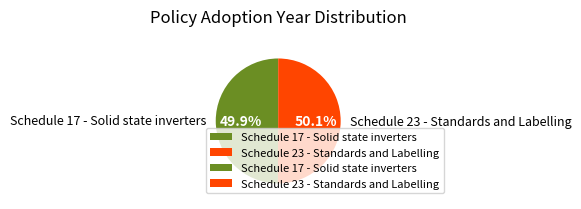

Approximately how many times larger is the value at Schedule 17 - Solid state inverters compared to Schedule 23 - Standards and Labelling?

1.0